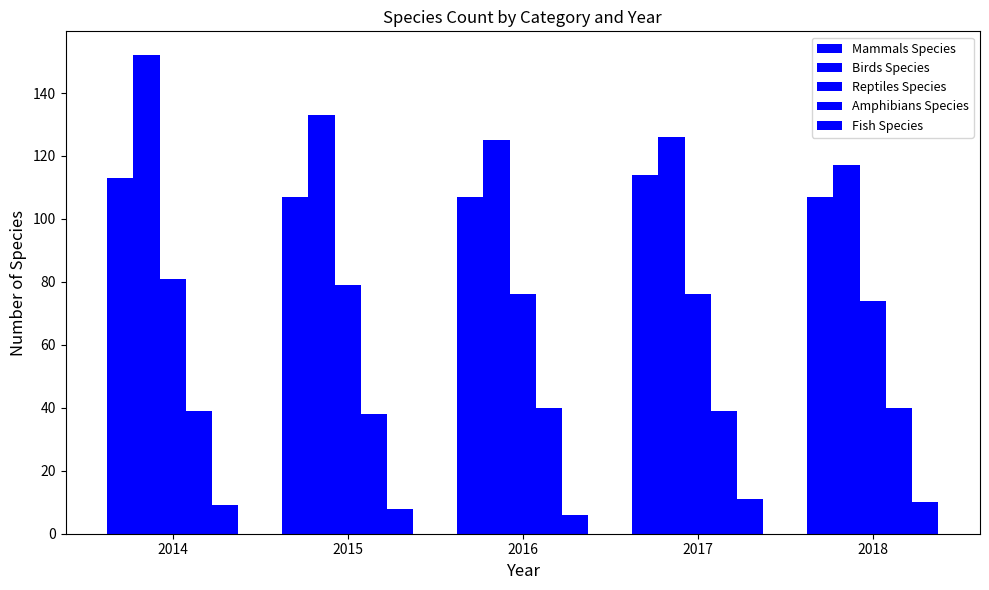

What is the minimum value for Fish Species?

6